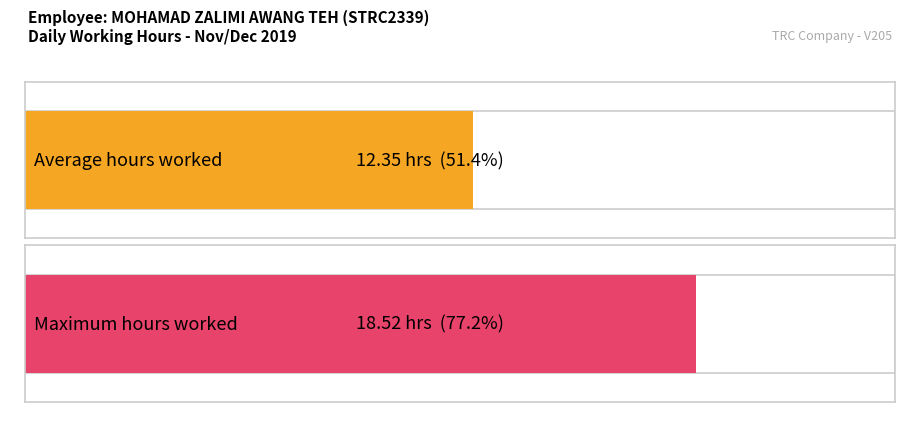

Does the chart contain any negative values?

No